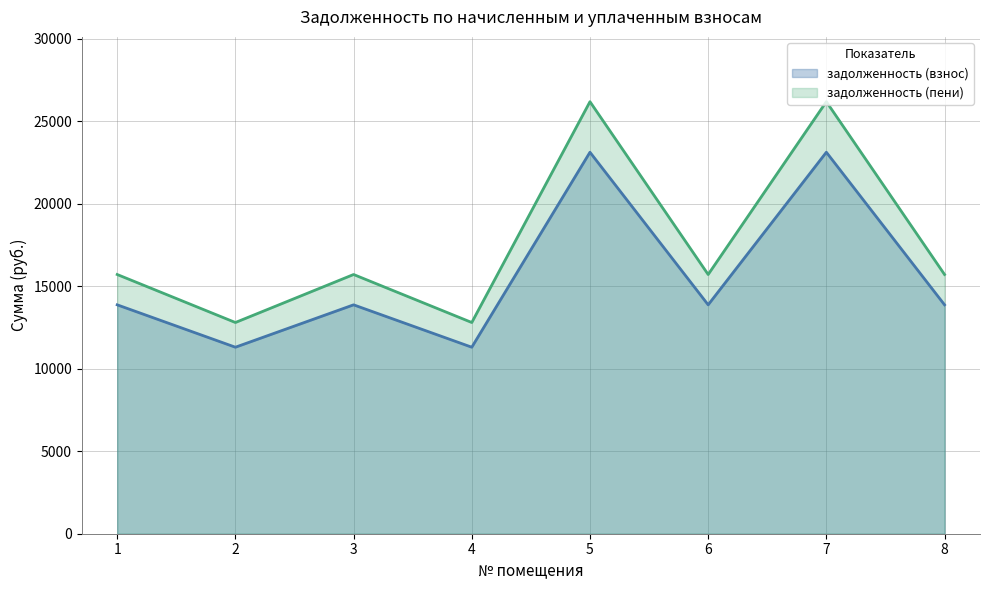

Which series has the largest total across all categories?

задолженность (пени)